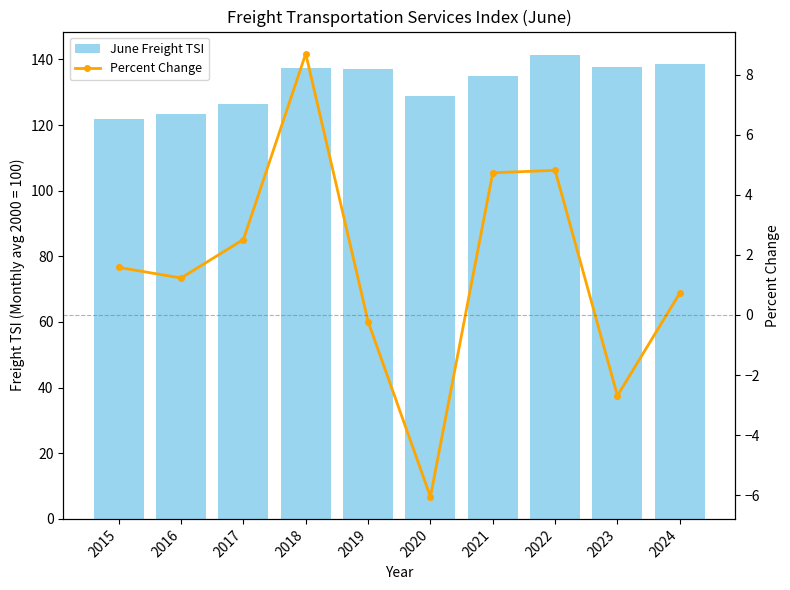

What is the approximate value of Percent Change at 2015?

1.6